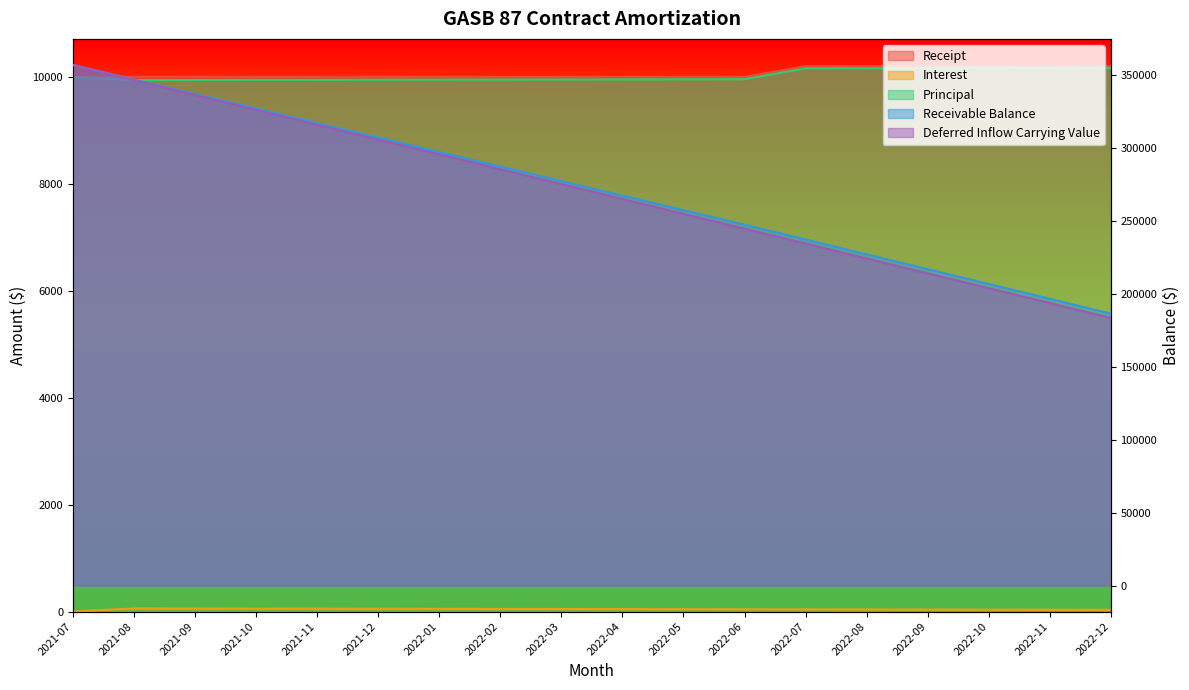

True or false: Deferred Inflow Carrying Value and Interest intersect in this chart.

False